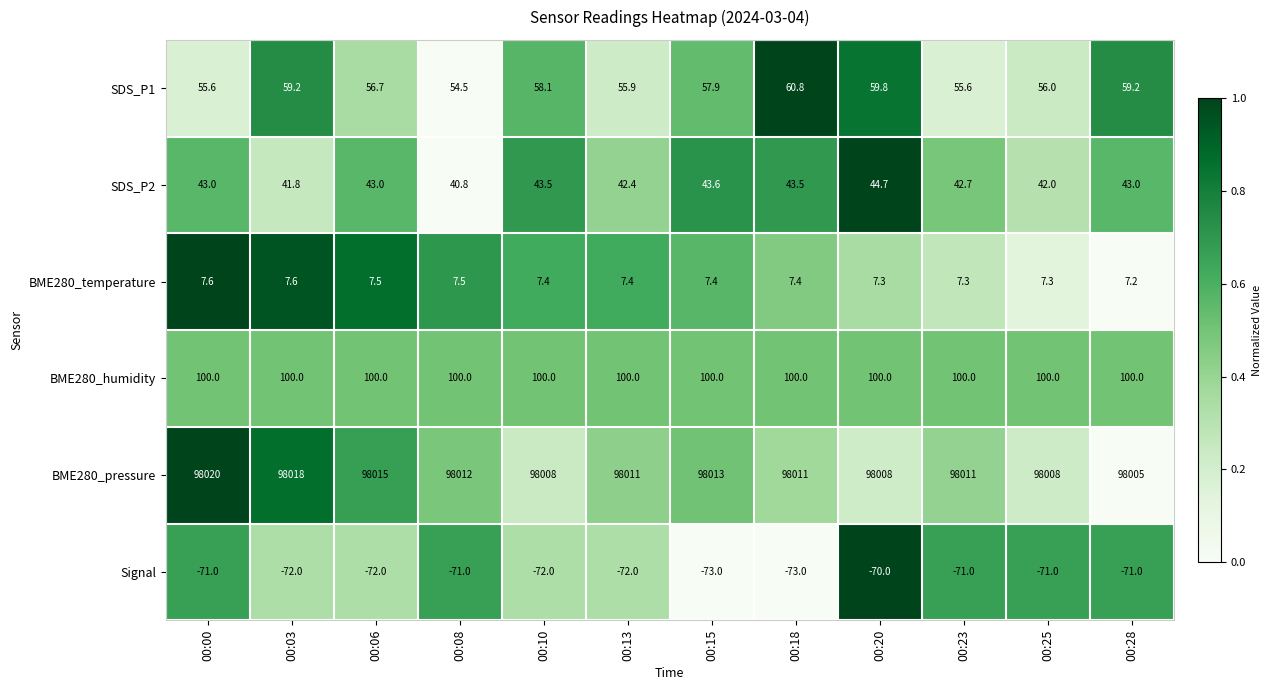

List the series in order of their peak value, lowest first.

Signal, BME280_temperature, SDS_P2, SDS_P1, BME280_humidity, BME280_pressure